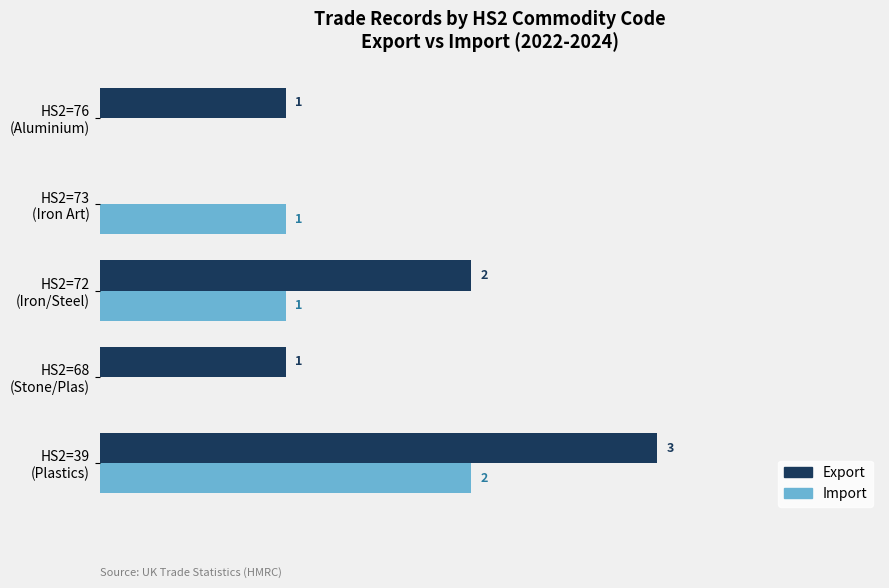

Which series has the largest total across all categories?

Export